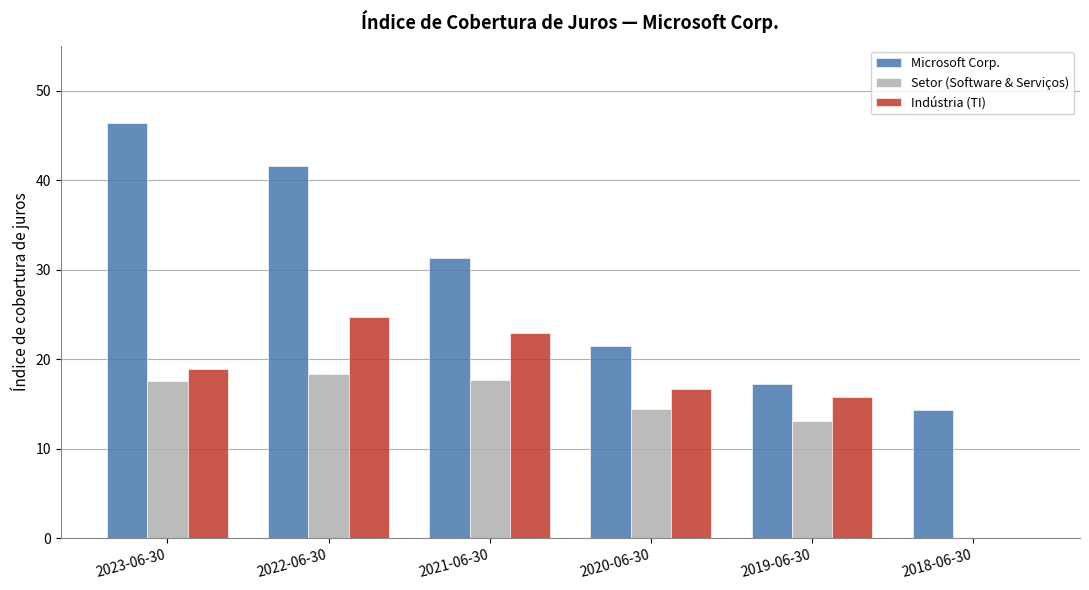

Count the number of categories in the chart.

6